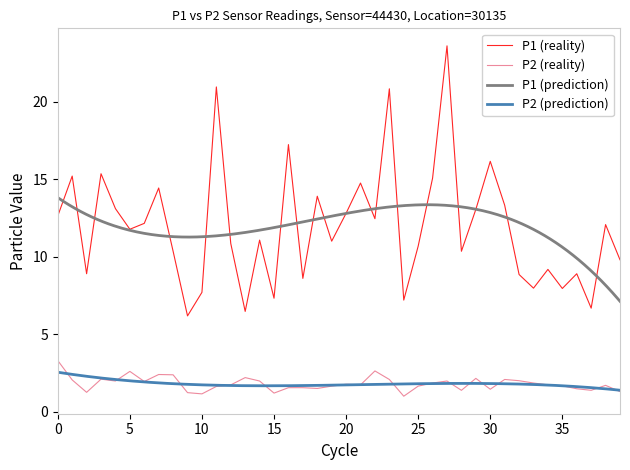

Is this an area chart (filled region under the line)?

No